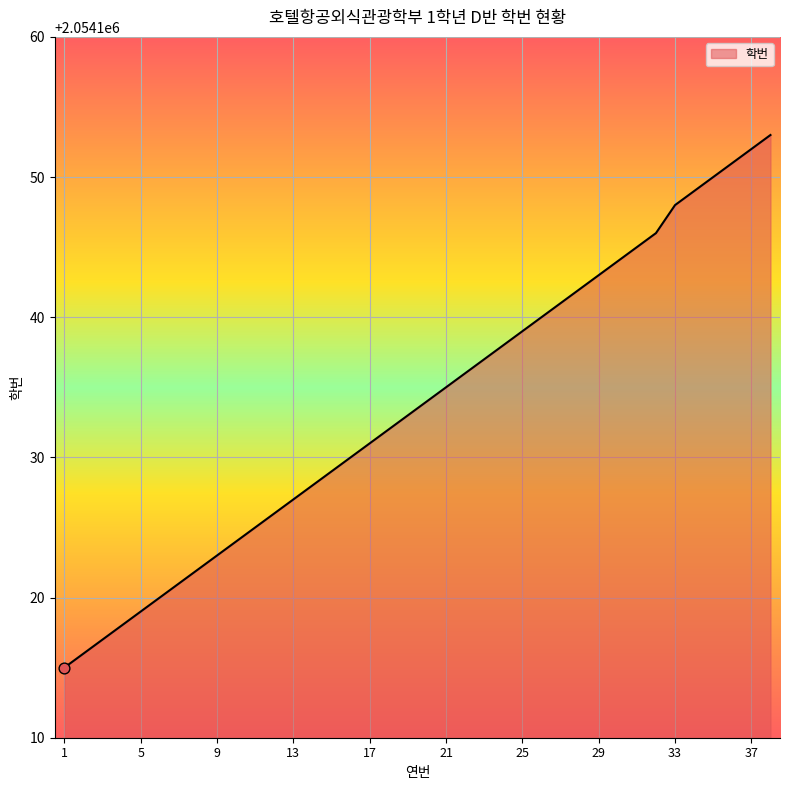

What is the difference between the maximum and minimum values?

38